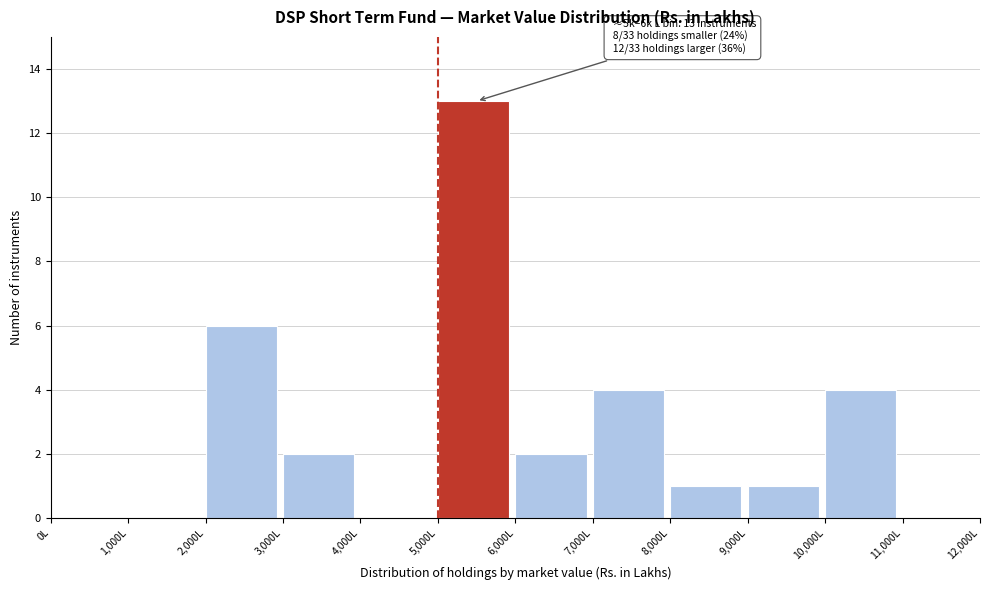

Which range on the x-axis has the tallest bar?

5000 to 6000